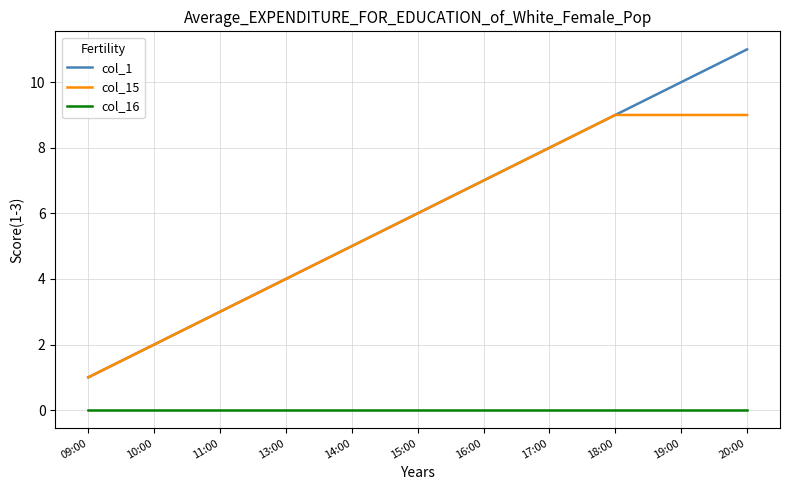

What is the maximum value shown in the chart?

11